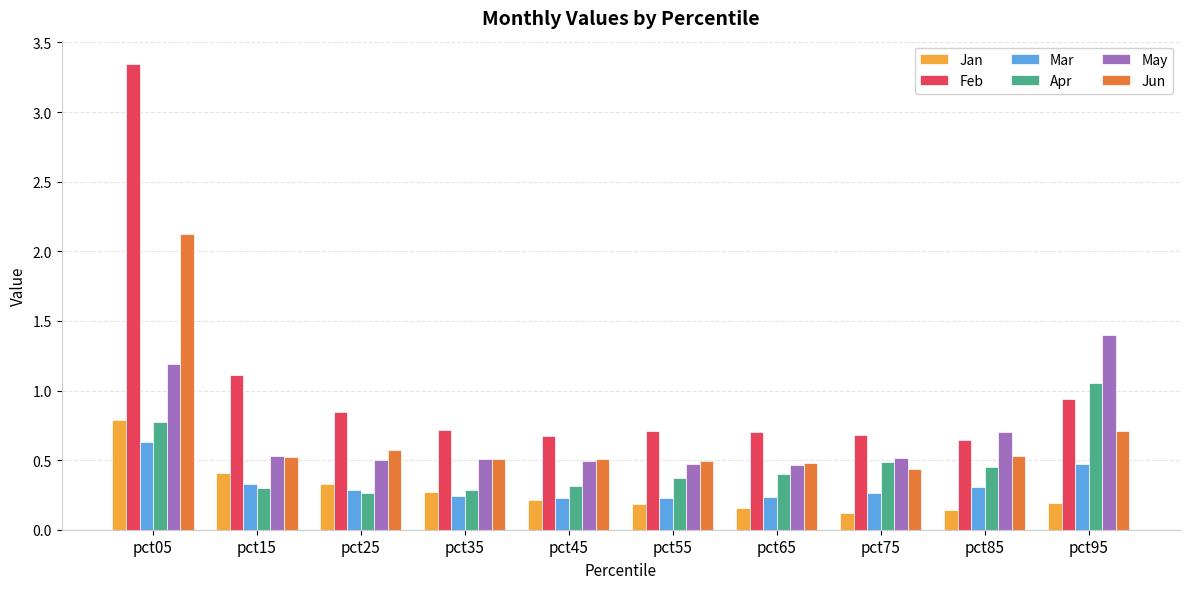

The value of May at pct85 is 0.4. True or false?

False